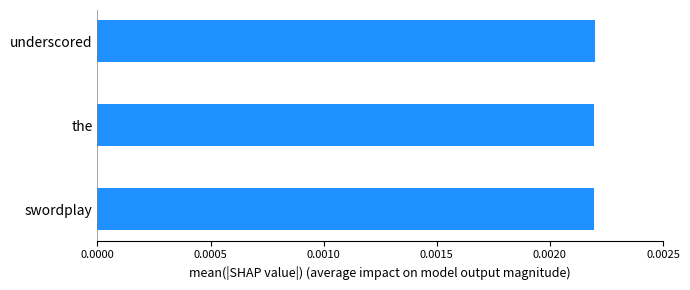

How many values are between 0 and 1?

3